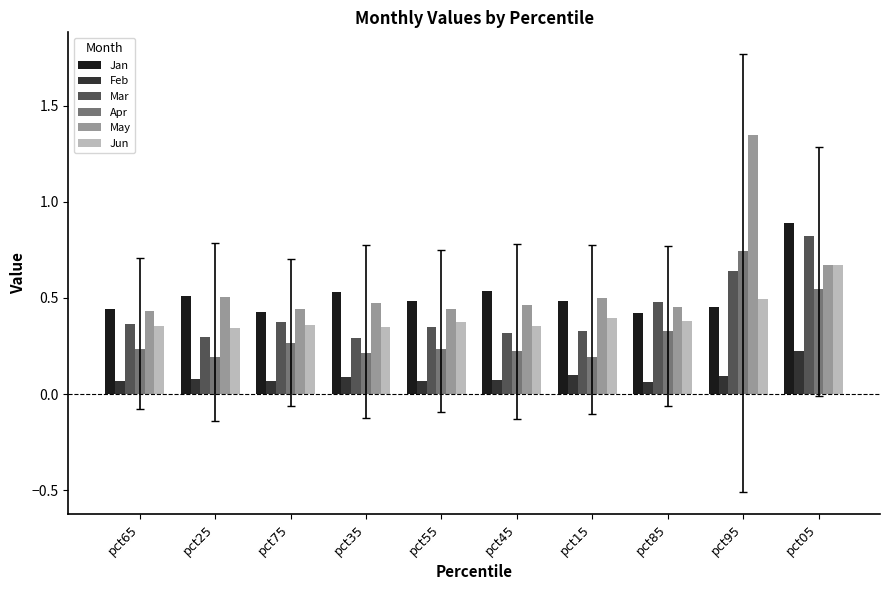

Which series has the largest total across all categories?

May